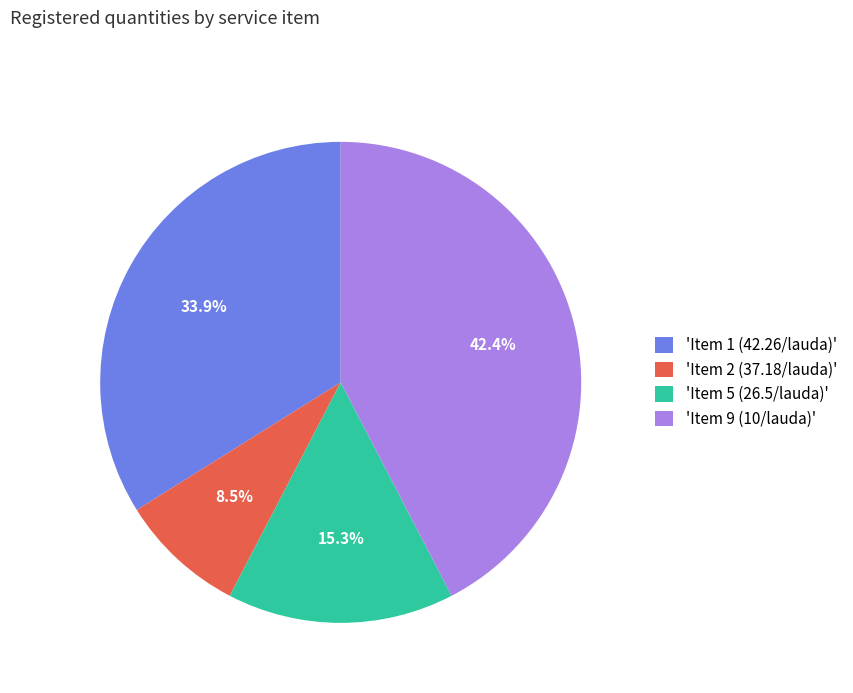

To the nearest percent, what is the average slice percentage?

25%